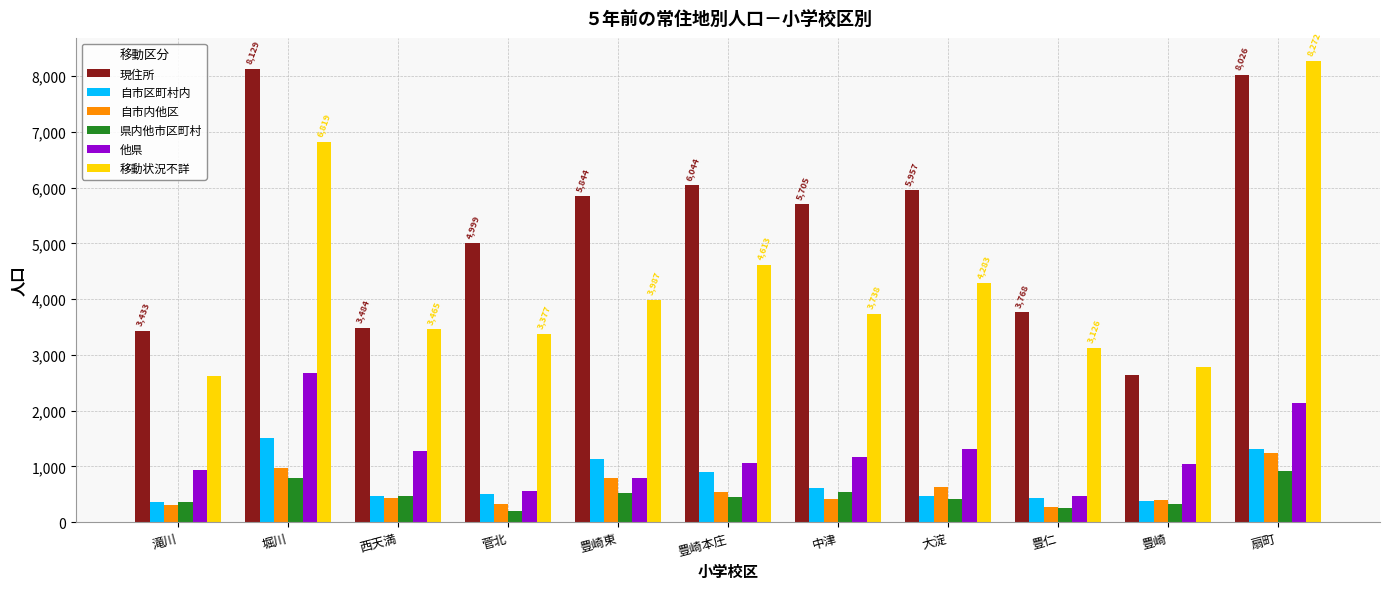

At which label does 自市内他区 first exceed 440?

堀川